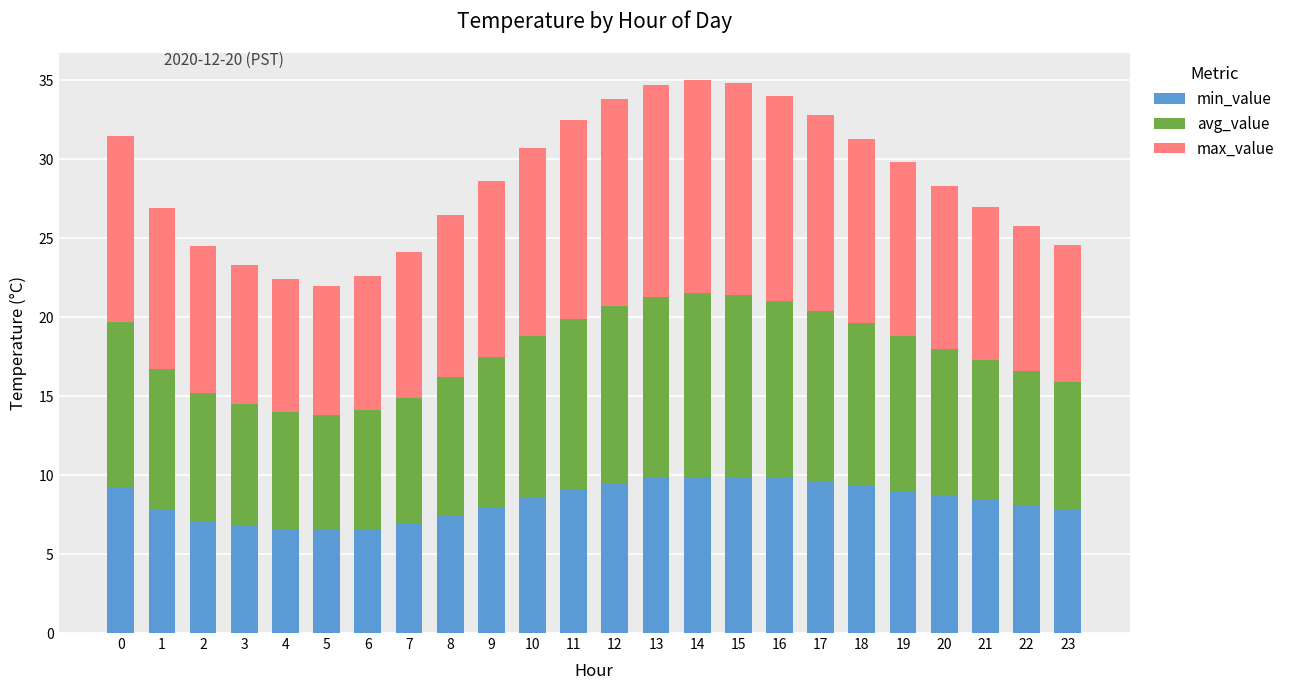

What is the highest value of the min_value series?

9.9